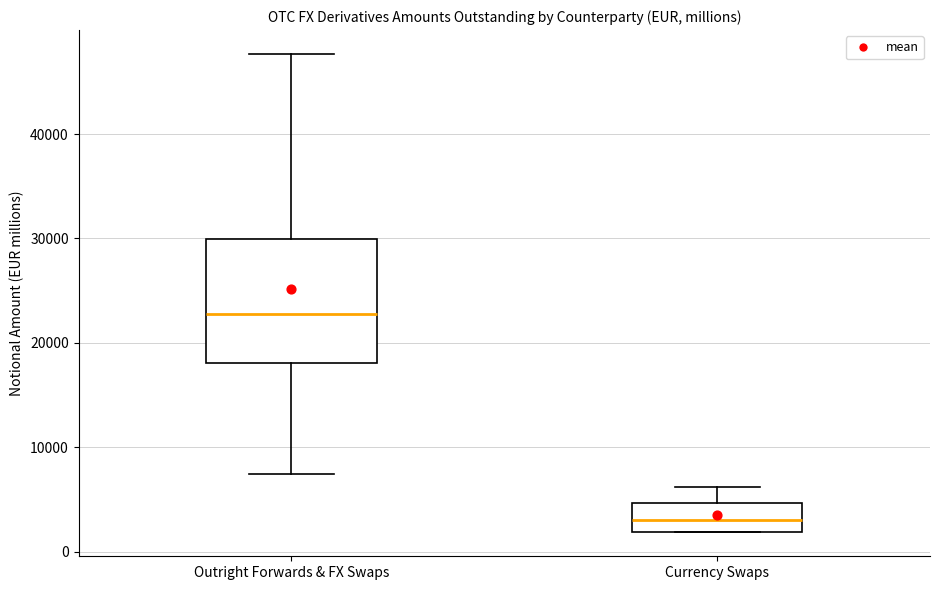

Reading left to right, transcribe this box plot: for each box, give where its median line is, the range the box spans, and where its two whiskers end, as read against the y-axis. The values are not printed on the chart, so give them approximately, as read against the axis.

Outright Forwards & FX Swaps: median 23000, box 18000 to 30000, whiskers 7000 to 48000
Currency Swaps: median 3000, box 2000 to 5000, whiskers 2000 to 6000